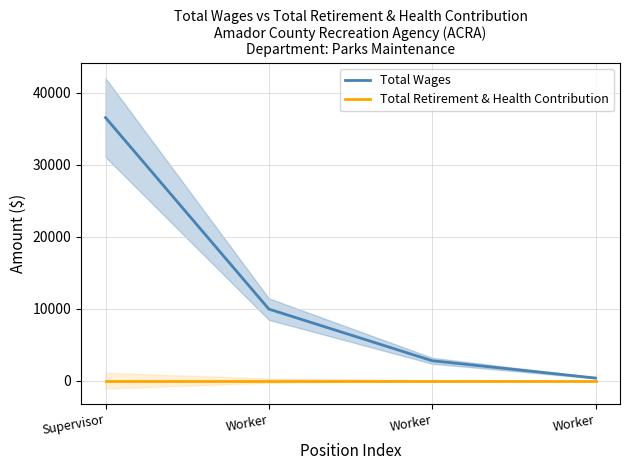

True or false: Total Retirement & Health Contribution and Total Wages intersect in this chart.

False